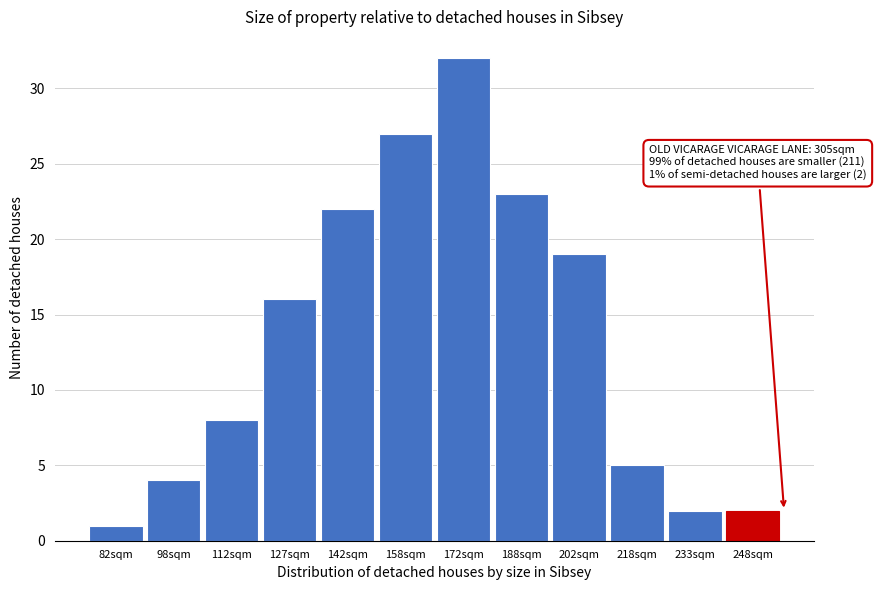

Reading right to left, extract all data points from this chart.

2	2	5	19	23	32	27	22	16	8	4	1